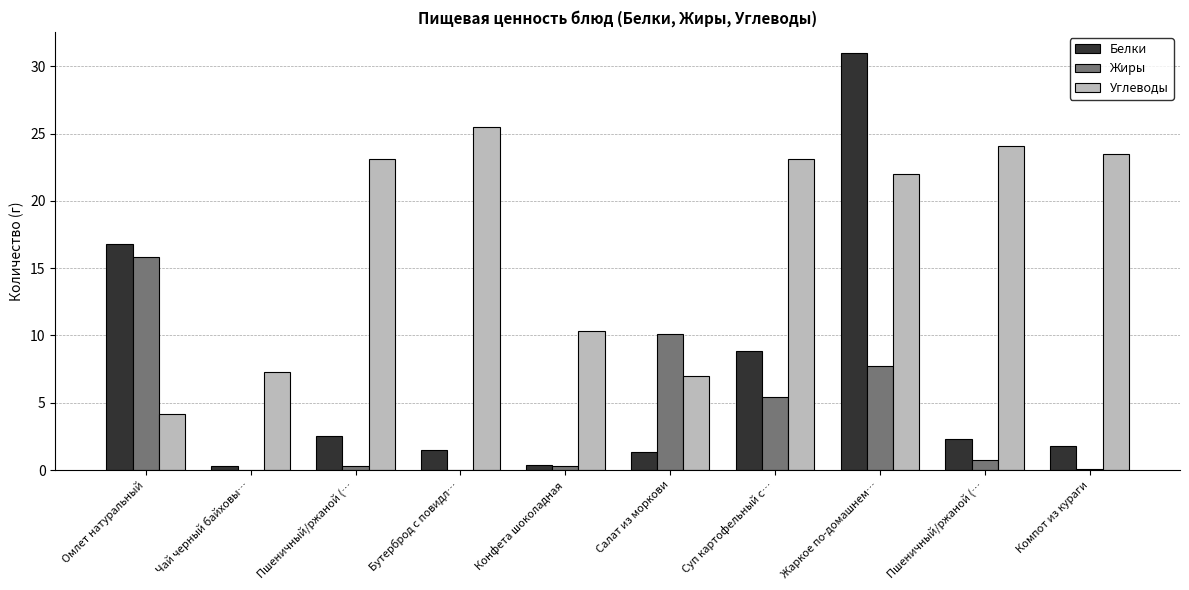

Which series has the widest spread of values?

Белки